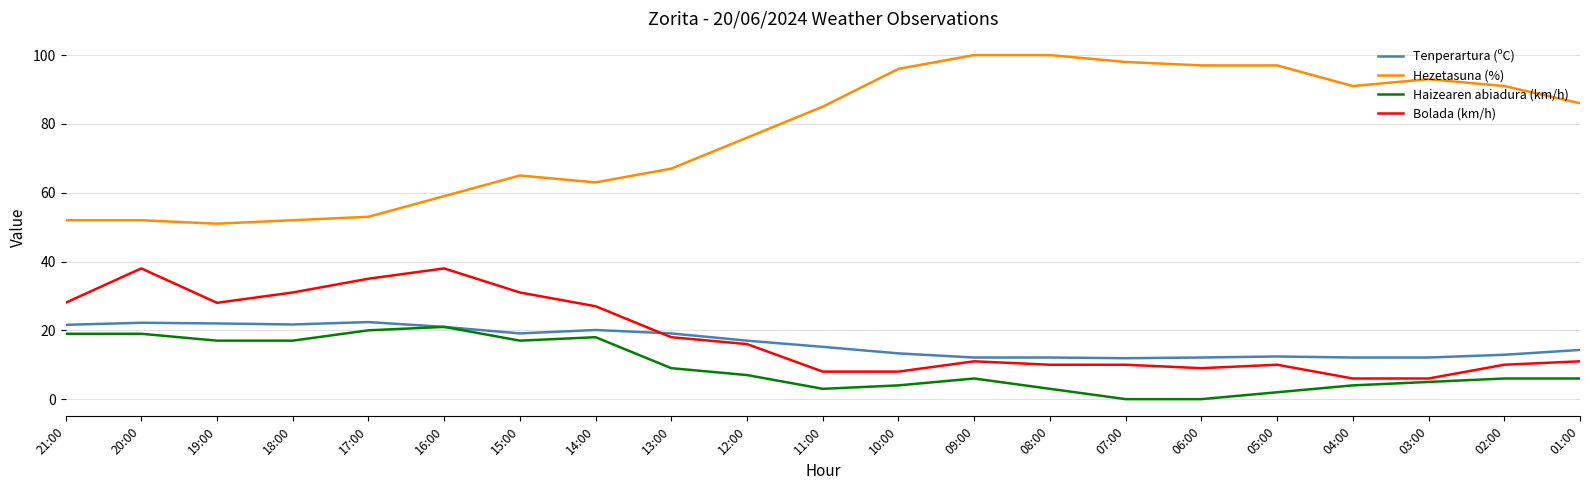

True or false: Haizearen abiadura (km/h) and Bolada (km/h) intersect in this chart.

False